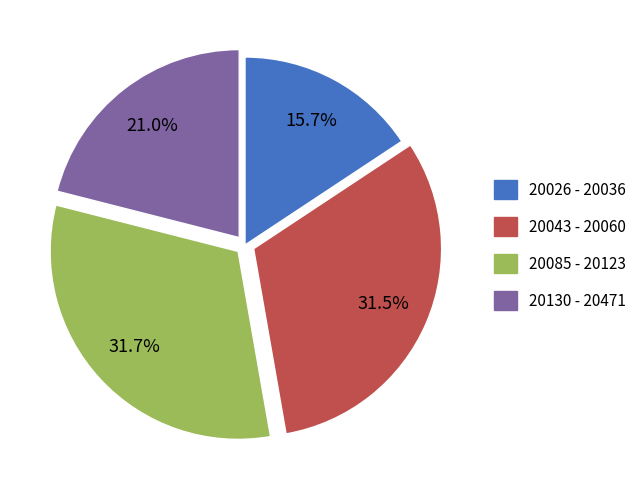

Does 20043 - 20060 represent more than half of the total?

No